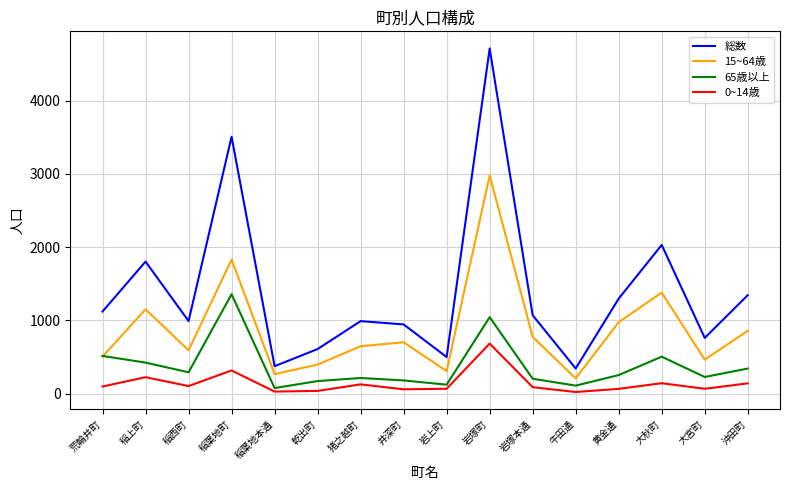

What is the difference between the second highest and minimum values in the 65歳以上 series?

967